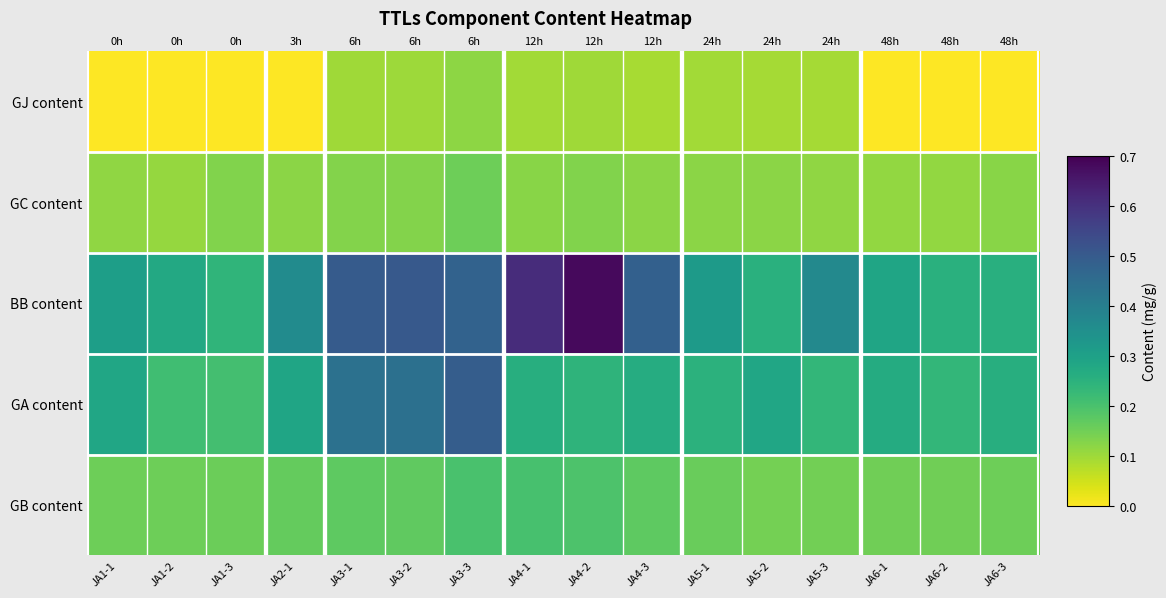

How many GJ content values are between 0 and 1?

16